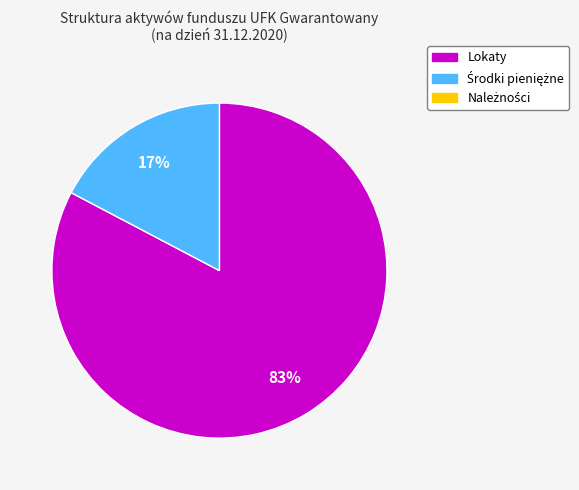

Count the number of slices in the pie.

2